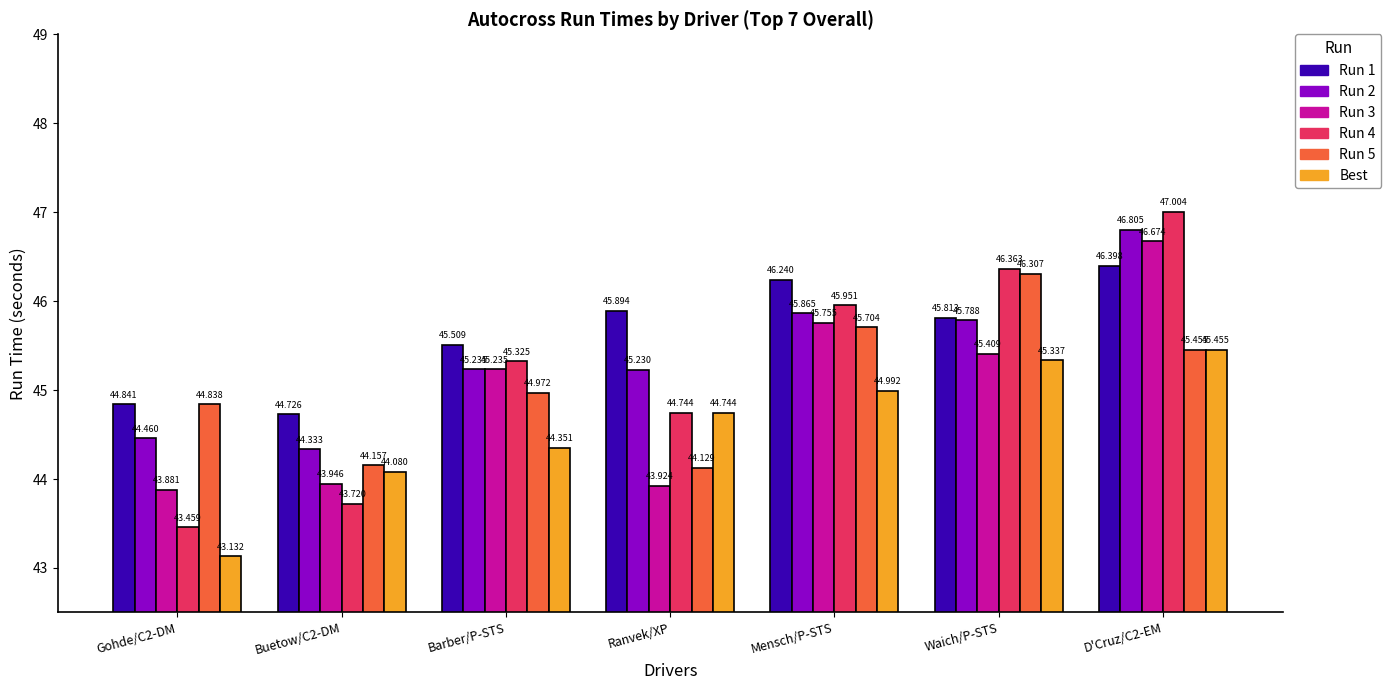

What is the minimum value shown in the chart?

43.1